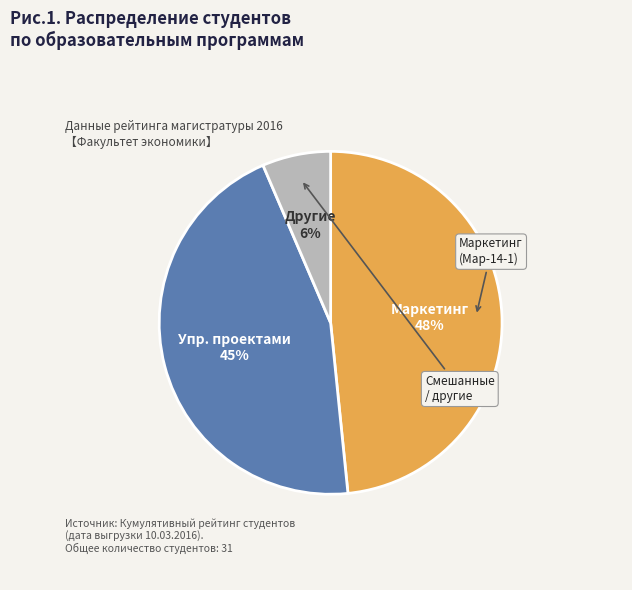

Is there any slice that represents more than half of the pie?

No